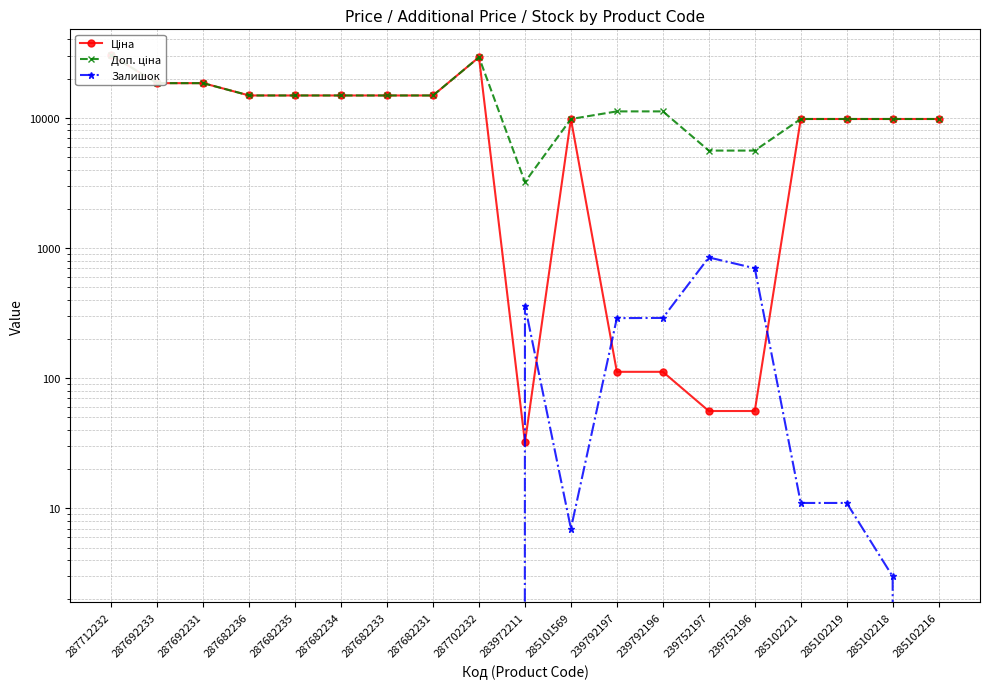

True or false: Залишок and Доп. ціна cross at least once.

False